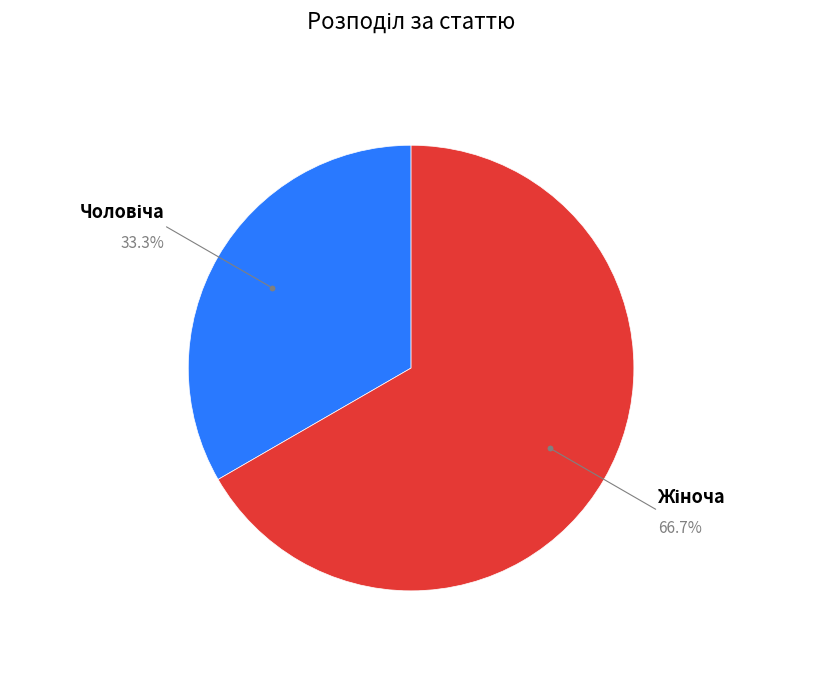

Does any single category account for the majority?

Yes